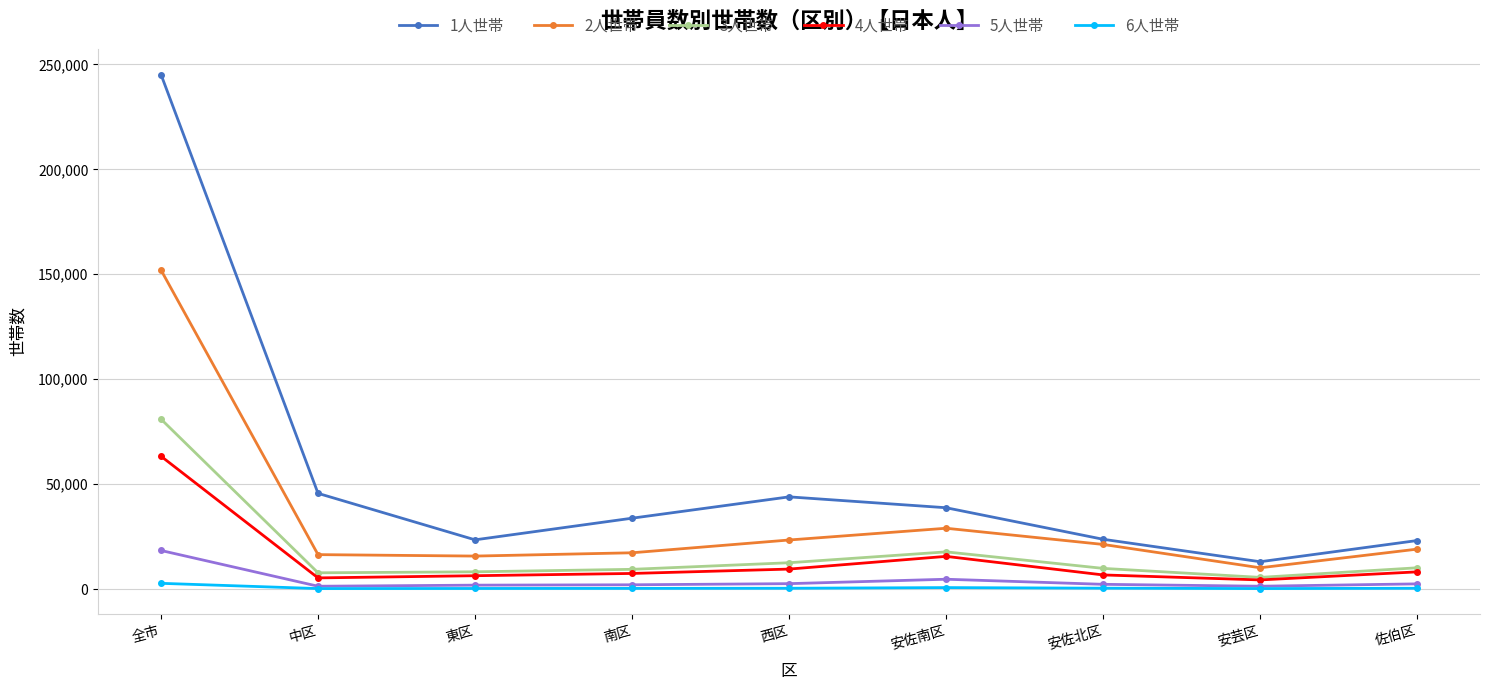

Where does the 1人世帯 series first go above 33747?

全市